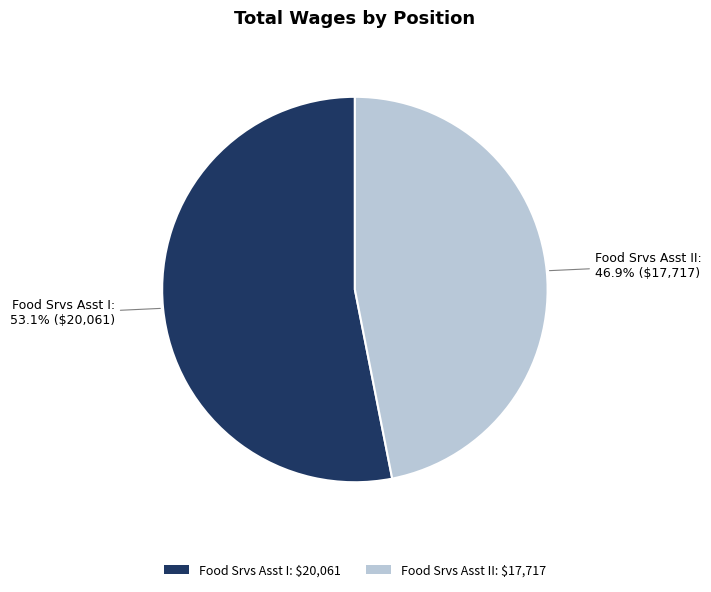

What is the majority slice?

Food Srvs Asst I: $20,061